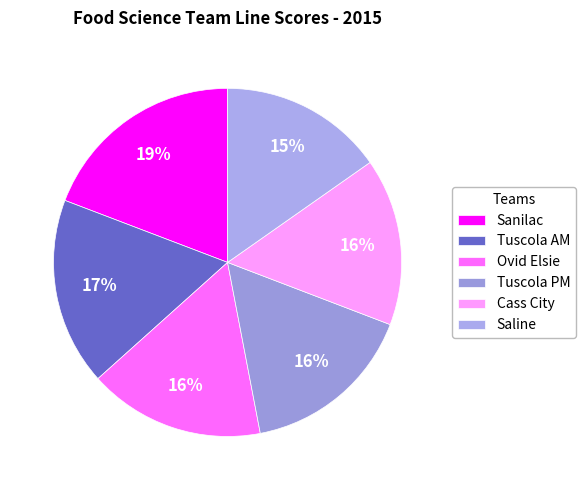

How many slices are in this pie chart?

6